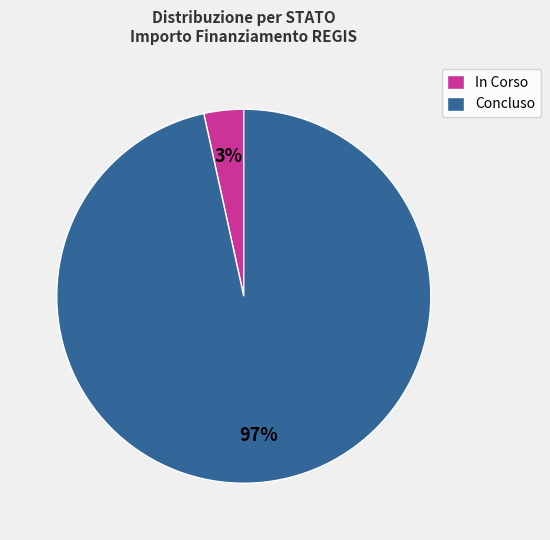

Is the sum of In Corso and Concluso greater than half?

Yes